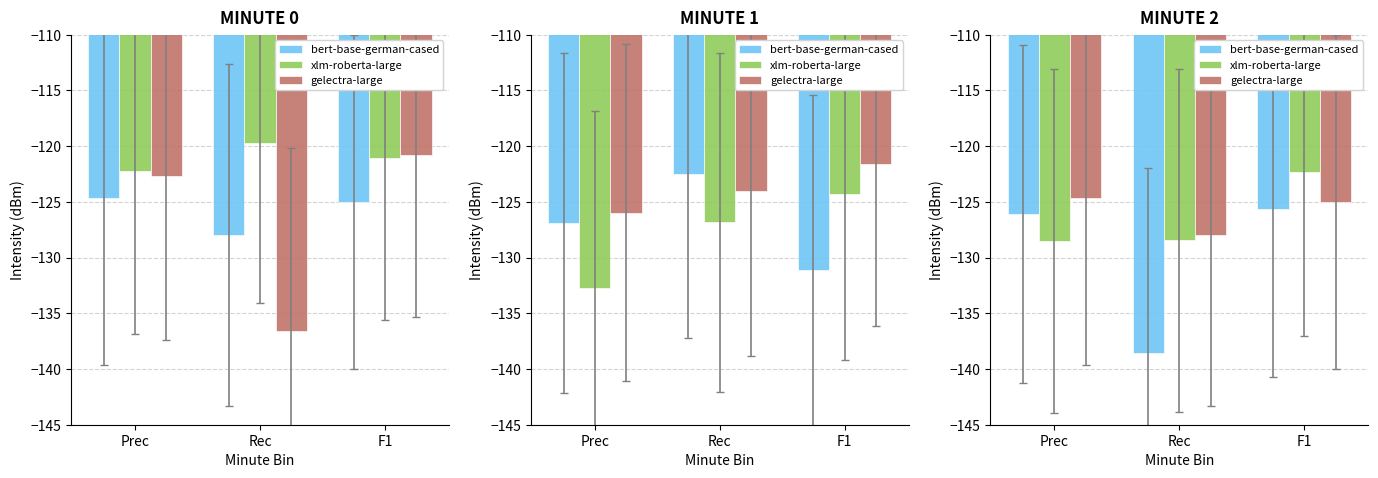

What is the label of the 1st bar from the right?

F1